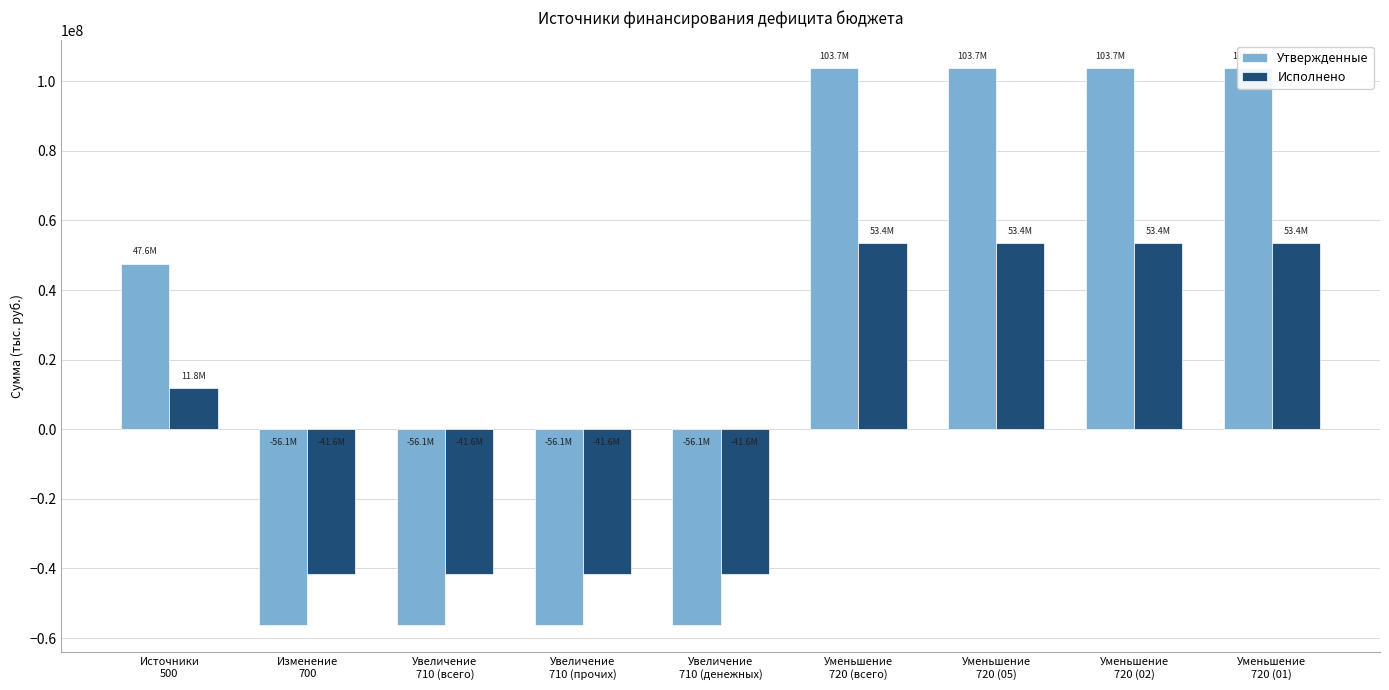

What is the label of the 7th bar from the right?

Увеличение
710 (всего)